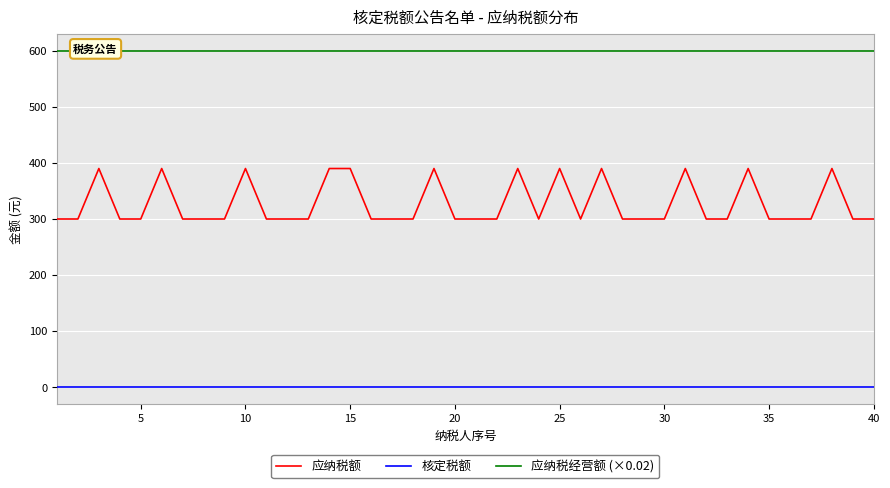

What is the maximum value for 应纳税额?

390